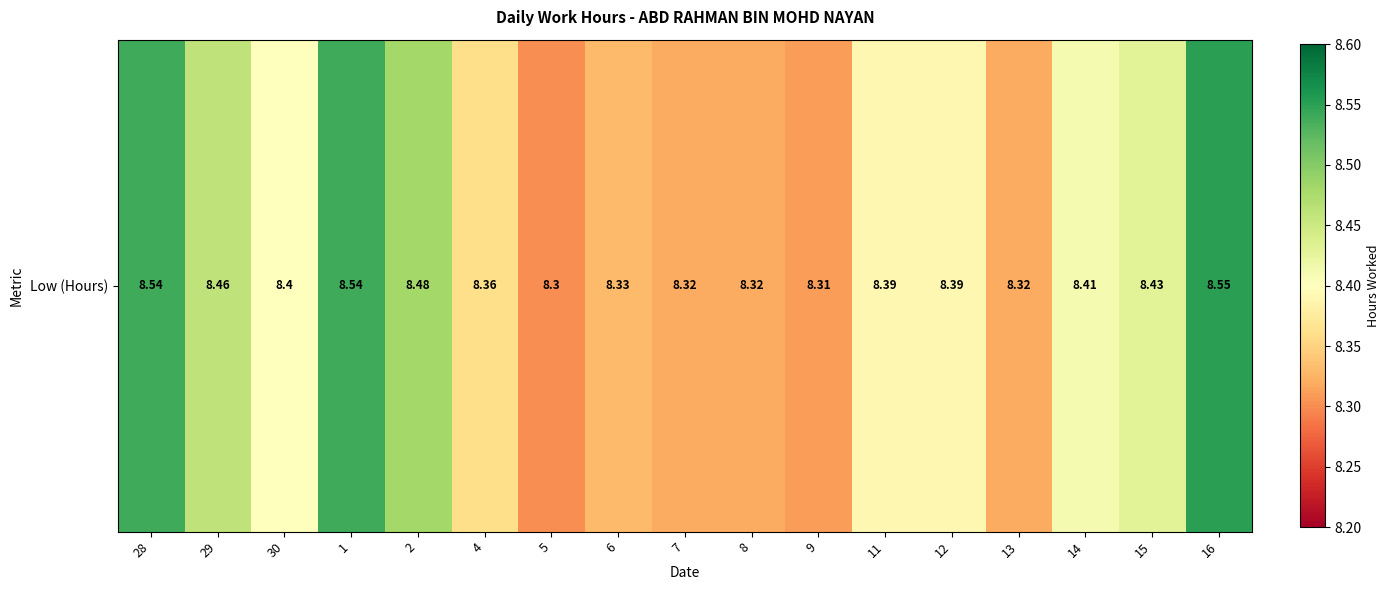

What is the approximate value at 29?

8.5